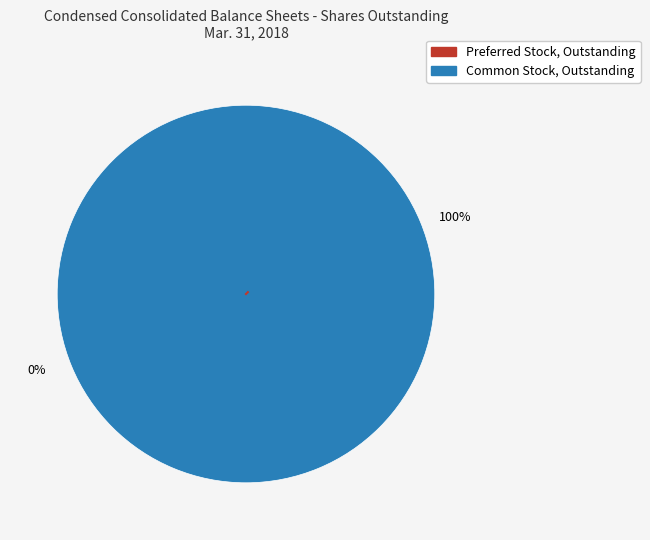

Rank the categories by value from lowest to highest.

Preferred Stock, Shares Outstanding, Common Stock, Shares, Outstanding